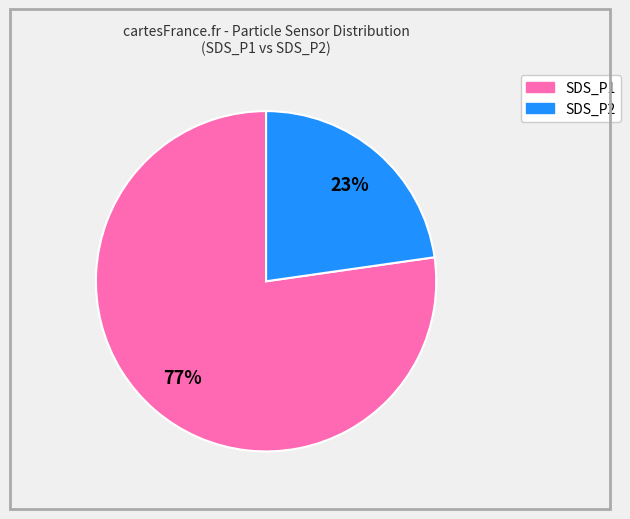

To the nearest percent, what is the average slice percentage?

50%